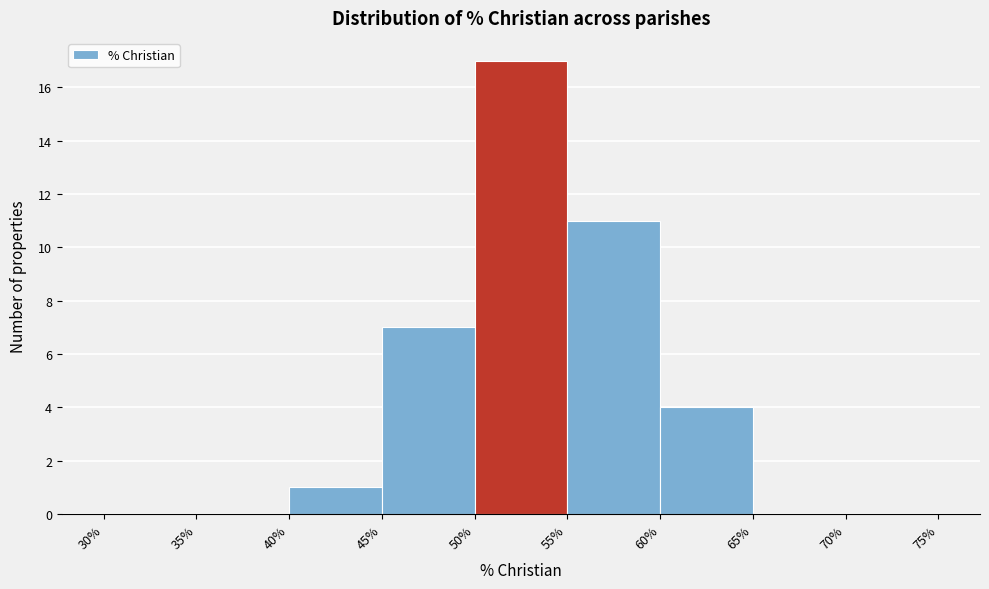

Reading left to right, transcribe this chart: for each bar, give the range it covers on the x-axis and its height. The values are not printed on the chart, so give them approximately, as read against the axis.

30% to 35%: 0
35% to 40%: 0
40% to 45%: 1
45% to 50%: 7
50% to 55%: 17
55% to 60%: 11
60% to 65%: 4
65% to 70%: 0
70% to 75%: 0